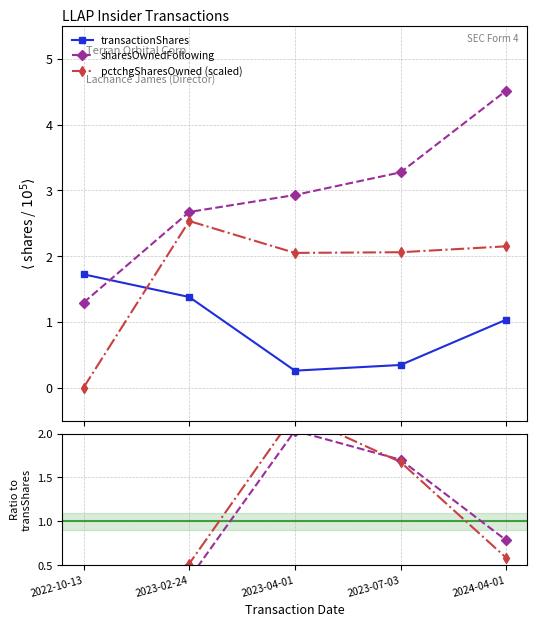

Is the value of sharesOwned ratio at 2023-04-01 greater than the value of transactionShares at 2024-04-01?

Yes